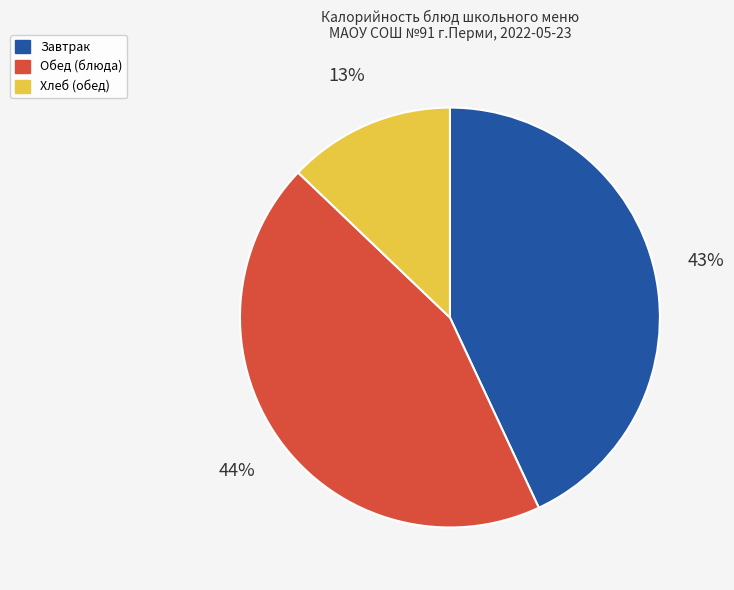

To the nearest percent, what is the average slice percentage?

33%